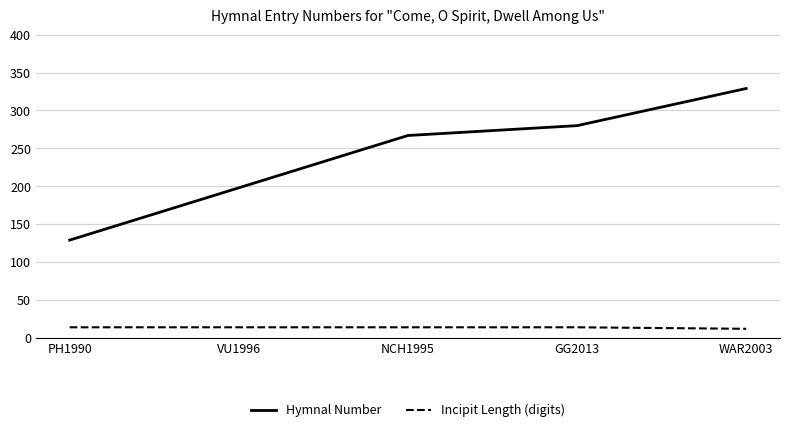

Is it true that Hymnal Number equals 198 at VU1996?

True